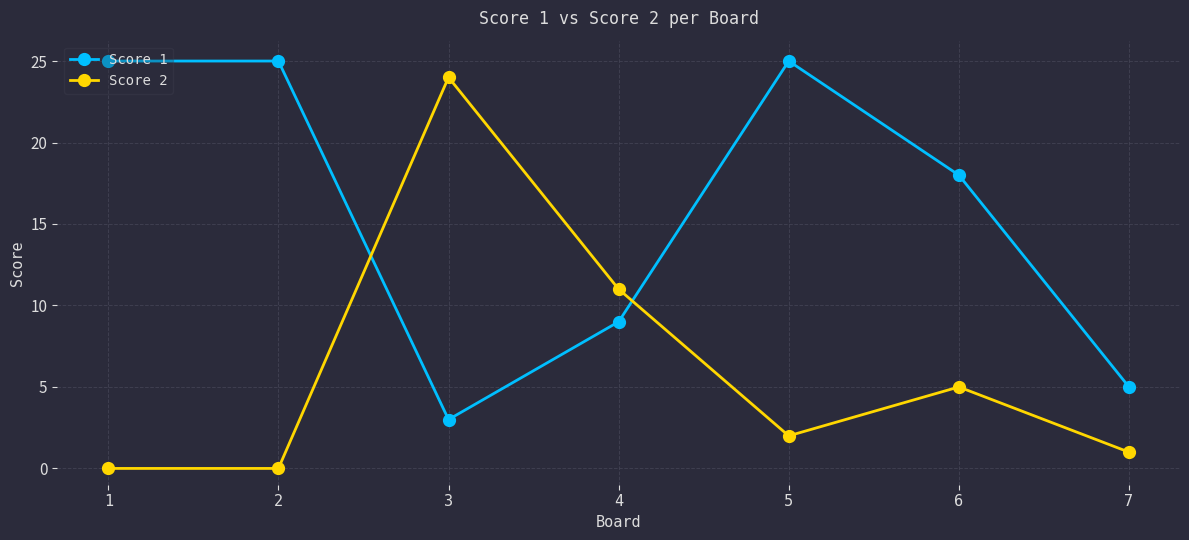

What is the total value across all series at 2?

25